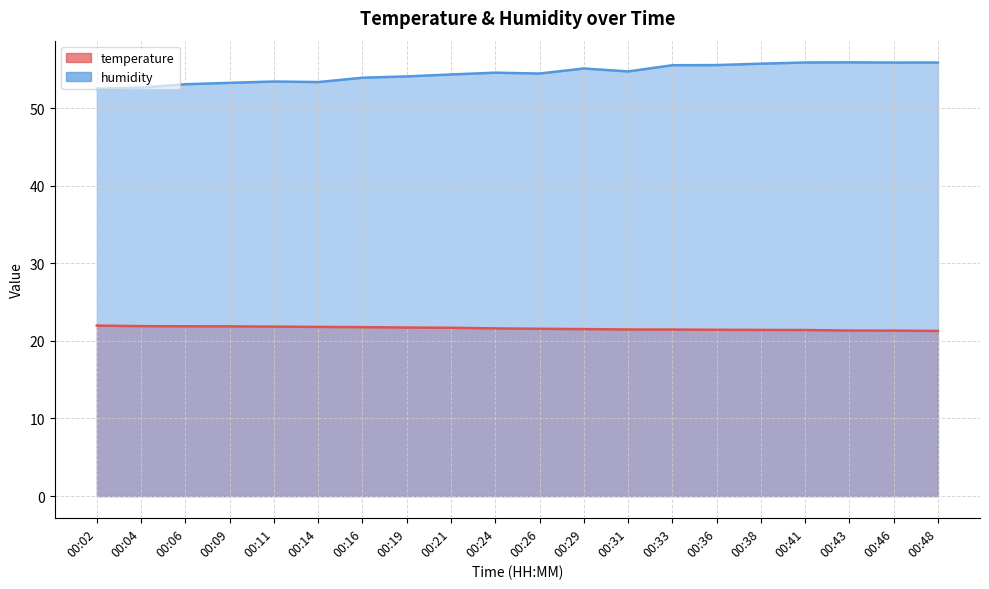

At how many categories does at least one series exceed 48?

20